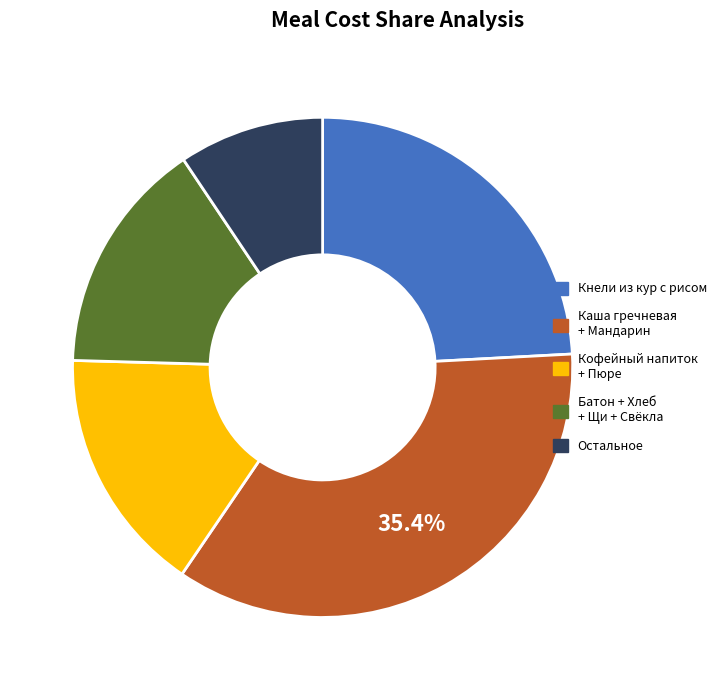

Does any single category account for the majority?

No